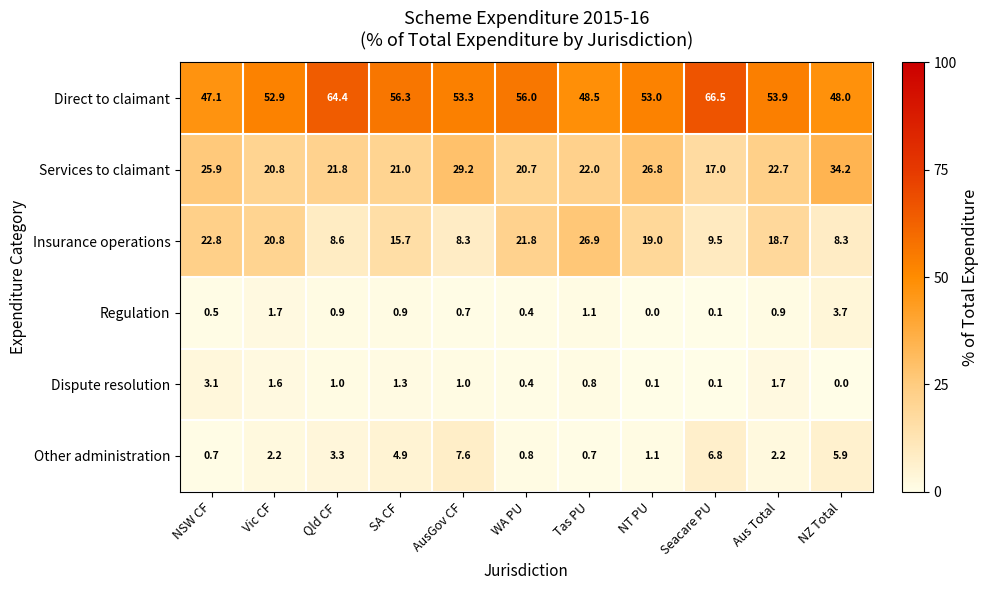

The Services to claimant series shows 13.6 at NT PU. True or false?

False